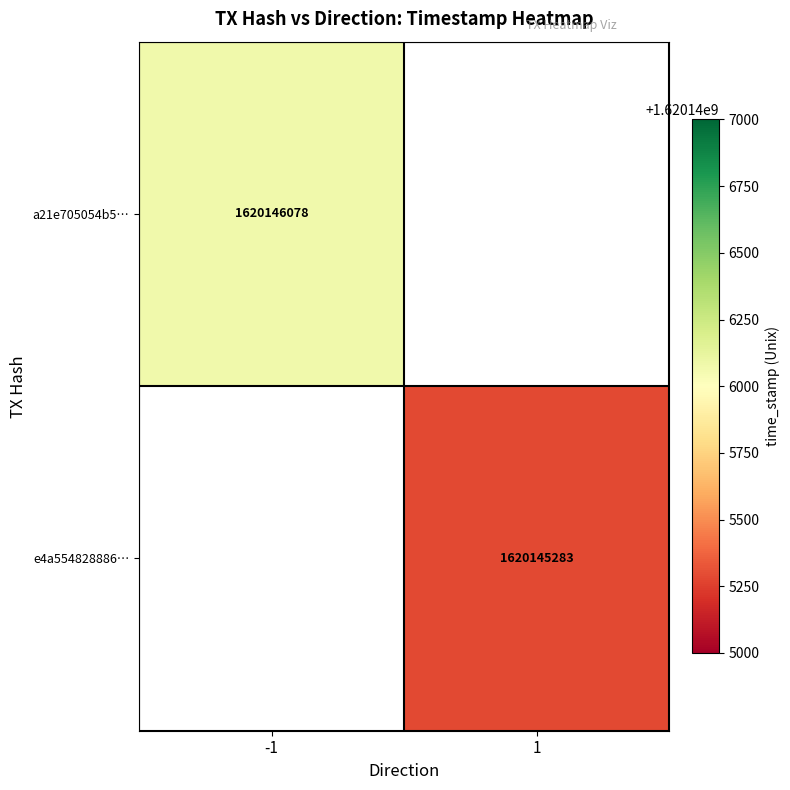

How many positive values does the a21e705054b5394756360446a75347ad71c854e series have?

1